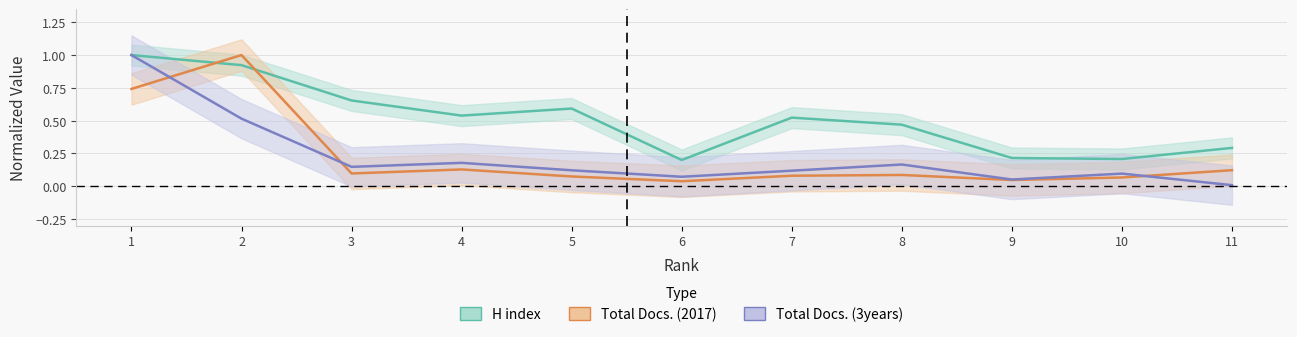

At which label is H index closest to 0?

6